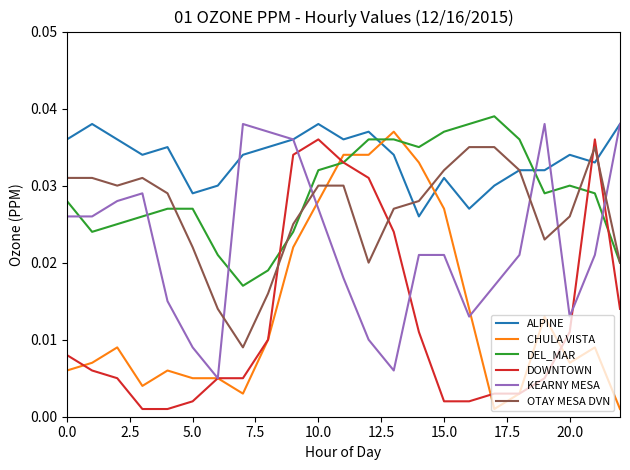

Which series has the largest total across all categories?

ALPINE